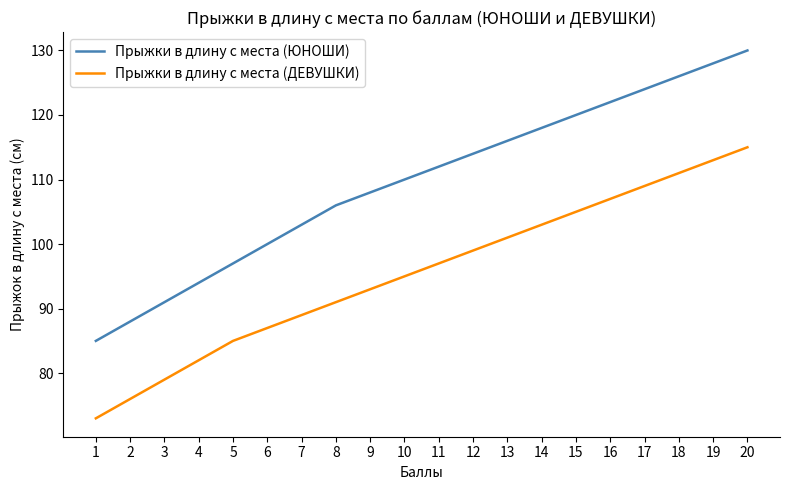

What is the sum of all Прыжки в длину с места (ДЕВУШКИ) values?

1910